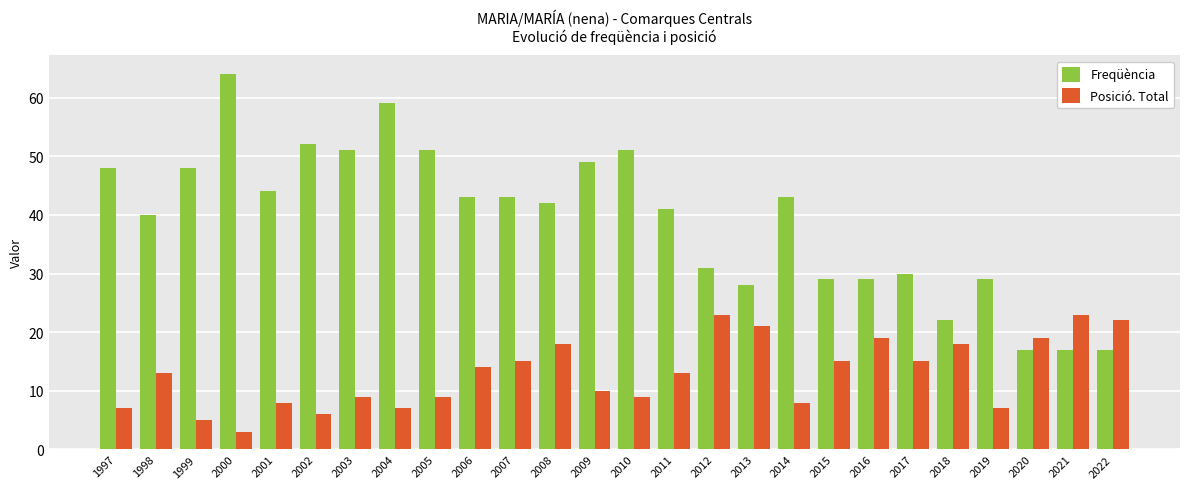

Reading left to right, extract all data points from this chart.

Freqüència: 48	40	48	64	44	52	51	59	51	43	43	42	49	51	41	31	28	43	29	29	30	22	29	17	17	17
Posició. Total: 7	13	5	3	8	6	9	7	9	14	15	18	10	9	13	23	21	8	15	19	15	18	7	19	23	22